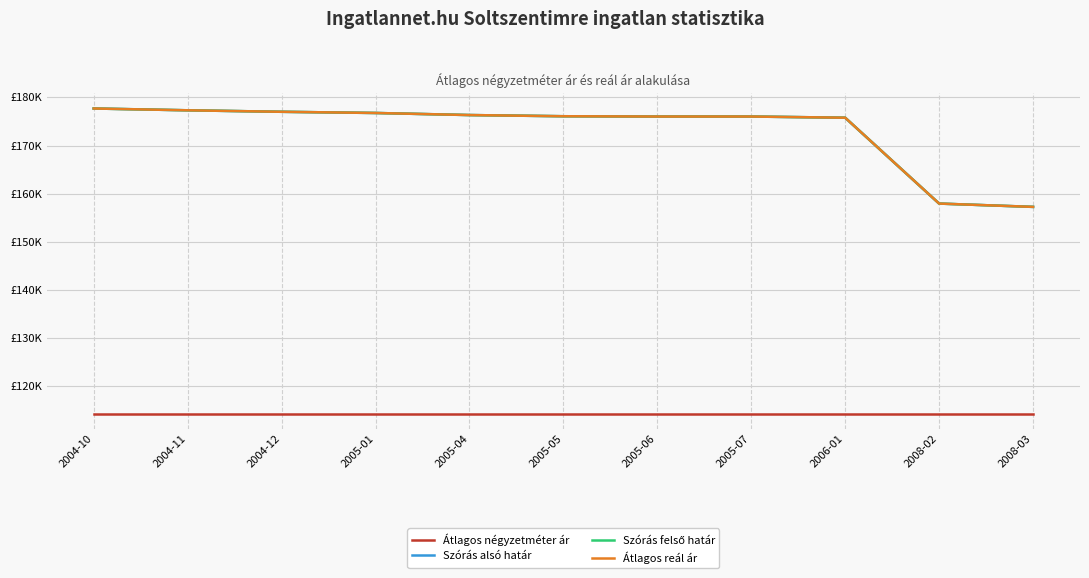

Reading right to left, transcribe all the data shown in this chart.

Átlagos négyzetméter ár: 2008-03=114285	2008-02=114285	2006-01=114285	2005-07=114285	2005-06=114285	2005-05=114285	2005-04=114285	2005-01=114285	2004-12=114285	2004-11=114285	2004-10=114285
Szórás alsó határ: 2008-03=157248	2008-02=157936	2006-01=175777	2005-07=176022	2005-06=176022	2005-05=176083	2005-04=176329	2005-01=176760	2004-12=177008	2004-11=177318	2004-10=177692
Szórás felső határ: 2008-03=157248	2008-02=157936	2006-01=175777	2005-07=176022	2005-06=176022	2005-05=176083	2005-04=176329	2005-01=176760	2004-12=177008	2004-11=177318	2004-10=177692
Átlagos reál ár: 2008-03=157248	2008-02=157936	2006-01=175777	2005-07=176022	2005-06=176022	2005-05=176083	2005-04=176329	2005-01=176760	2004-12=177008	2004-11=177318	2004-10=177692